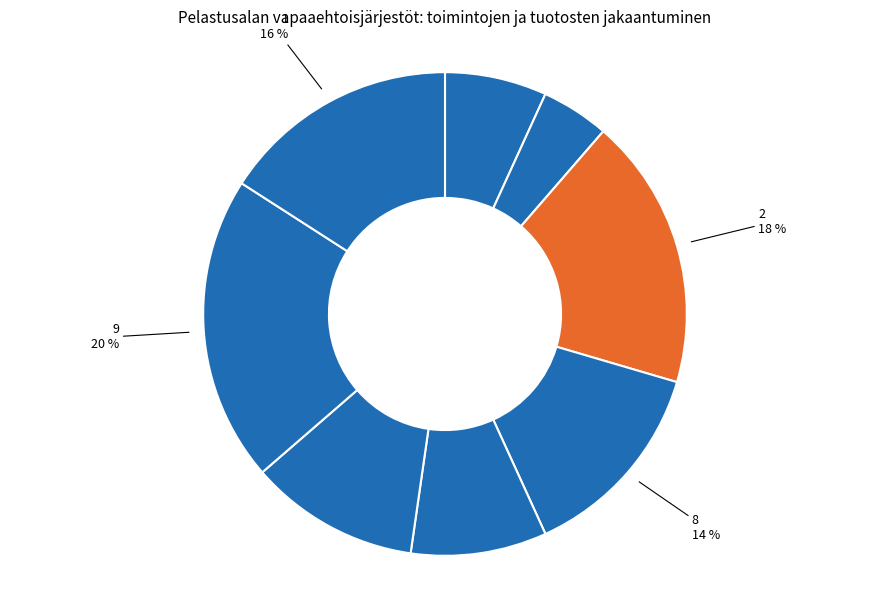

Does any single category account for the majority?

No